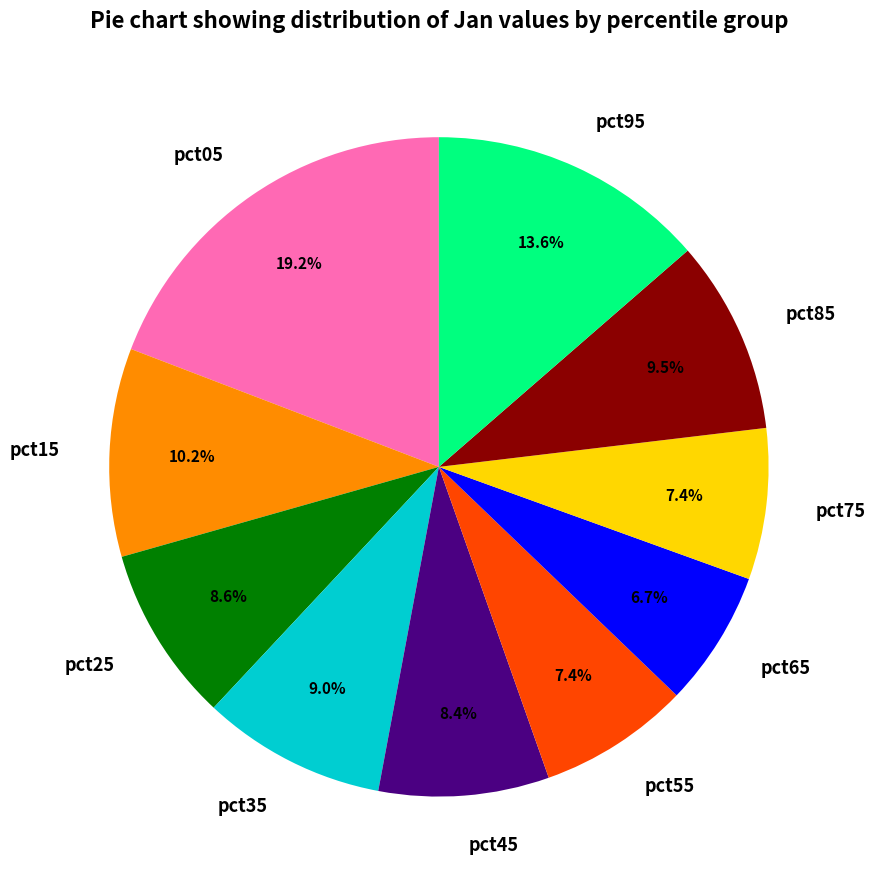

True or false: pct25 accounts for 1% of the total.

False